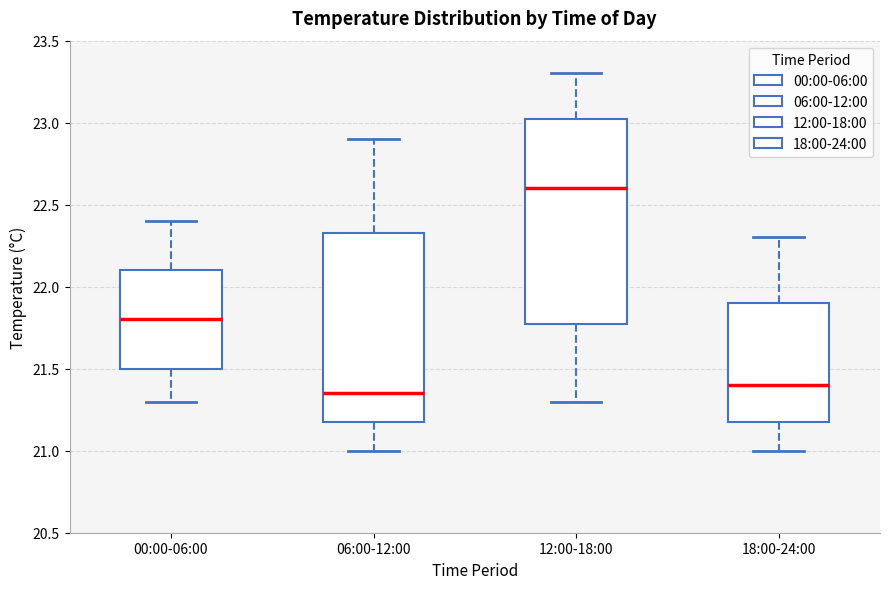

Where does the lower whisker of the box for 06:00-12:00 end on the y-axis? The values are not printed on the chart, so give them approximately, as read against the axis.

21.00